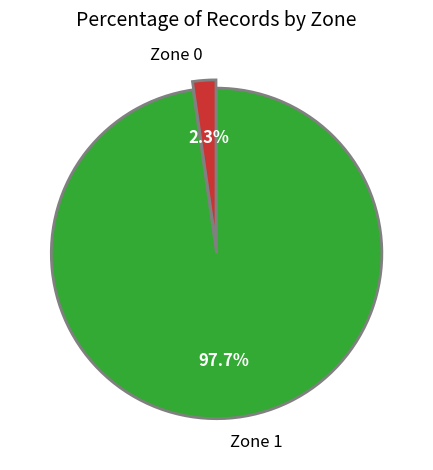

Which has a higher value, Zone 0 or Zone 1?

Zone 1